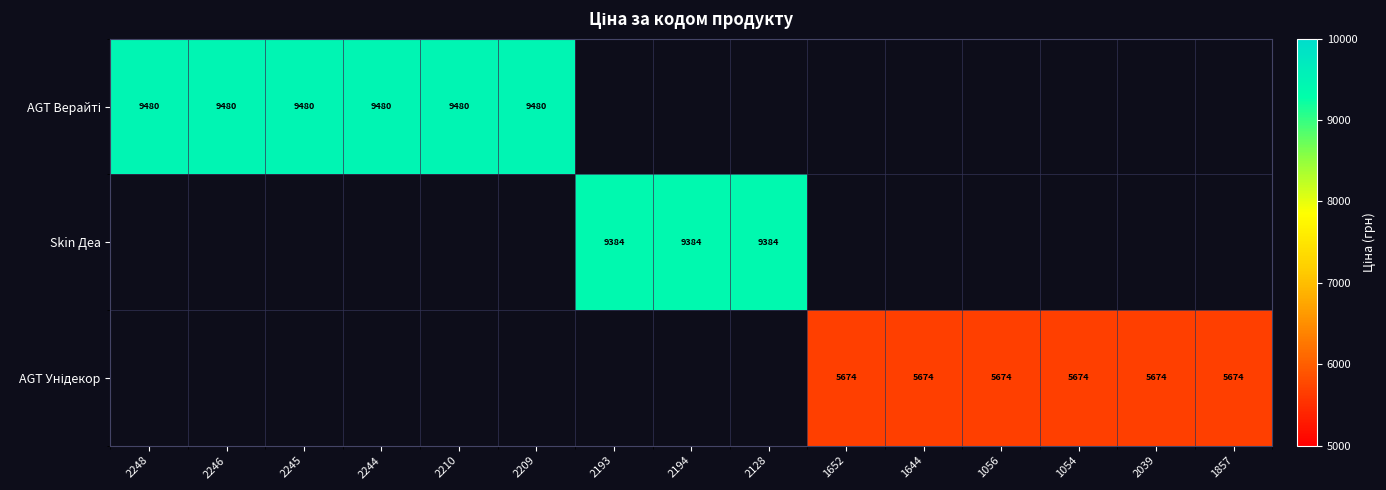

At which label is AGT Верайті closest to 9480?

2248